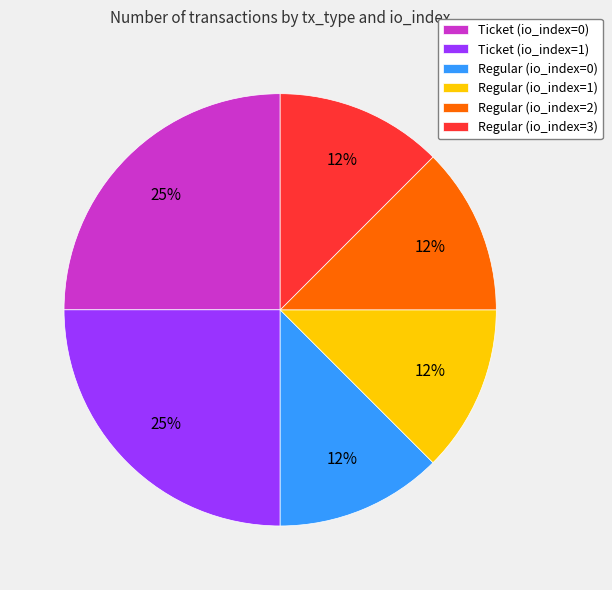

Do Regular (io_index=2) and Regular (io_index=0) together represent more than half of the pie?

No